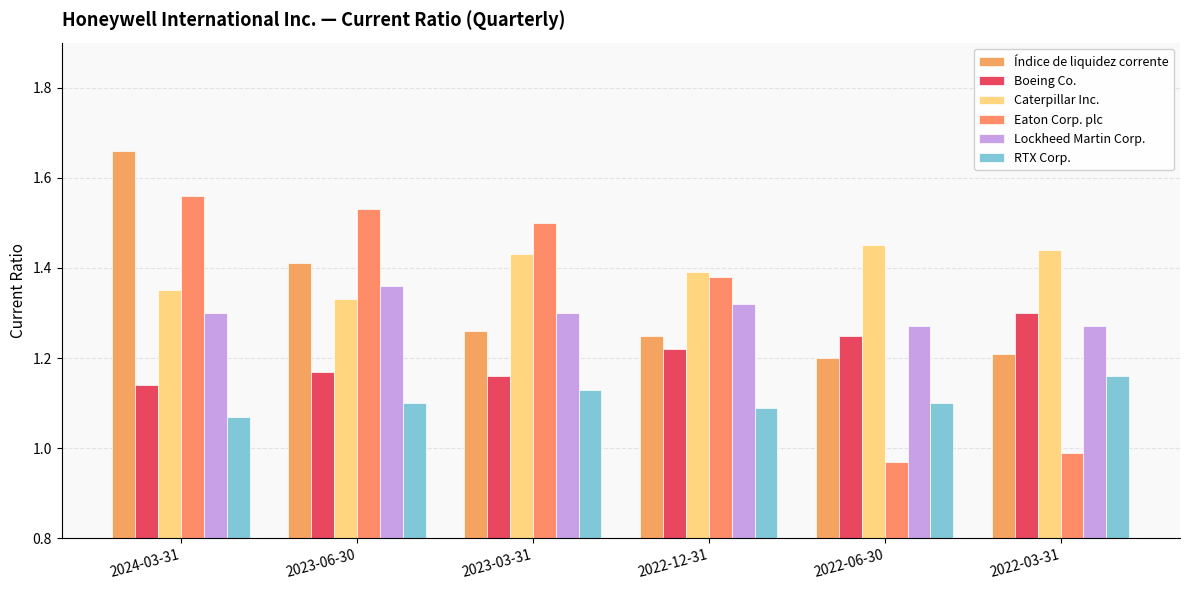

Does the chart contain any negative values?

No